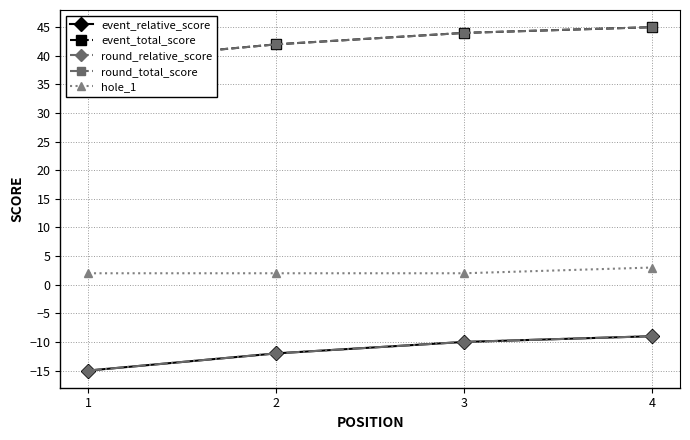

How many series are shown in this chart?

5